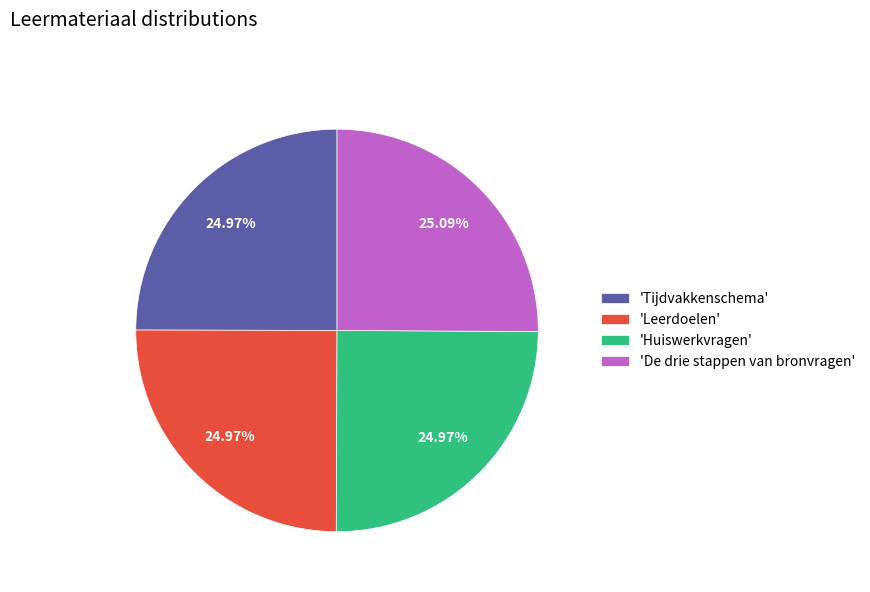

Does 'Tijdvakkenschema' account for over 50% of the chart?

No